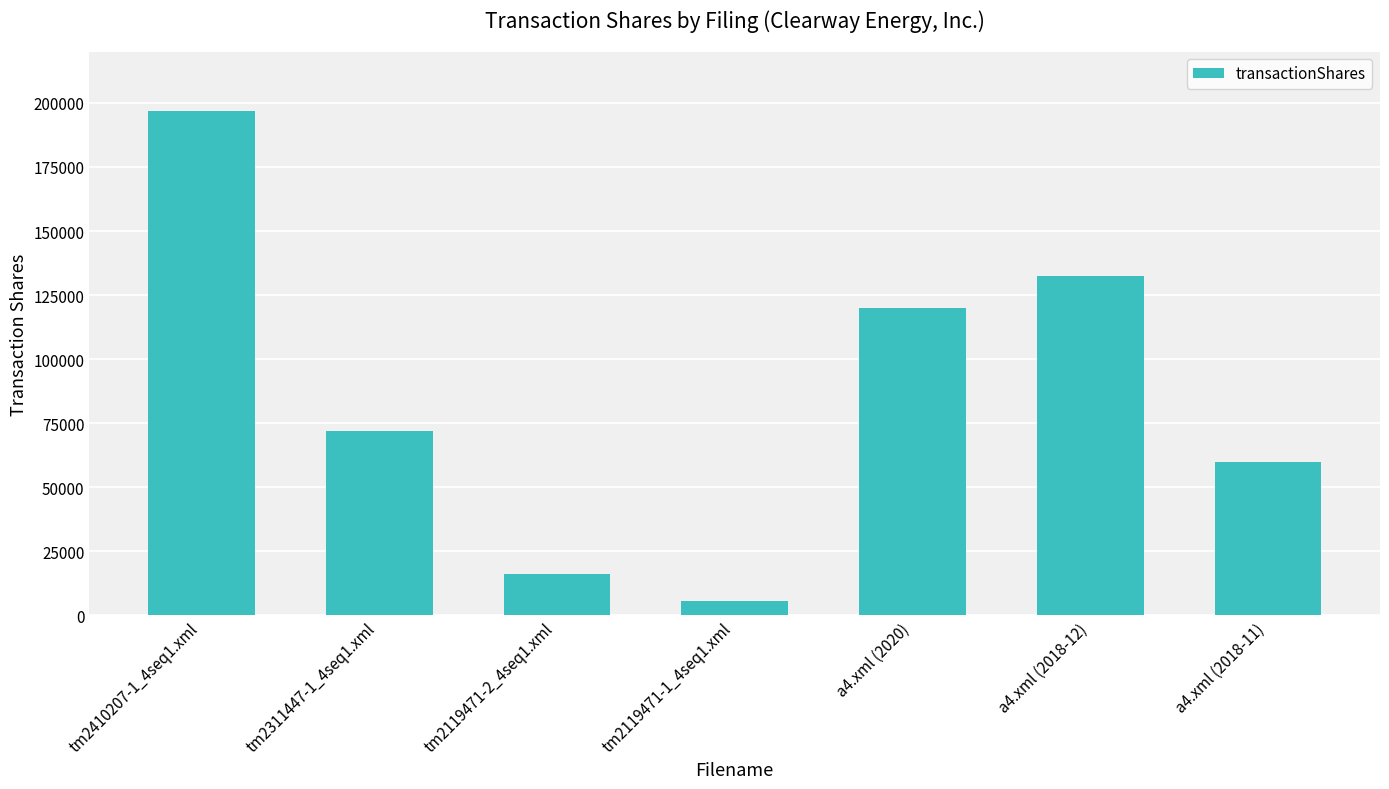

How many data points are less than 71980?

3